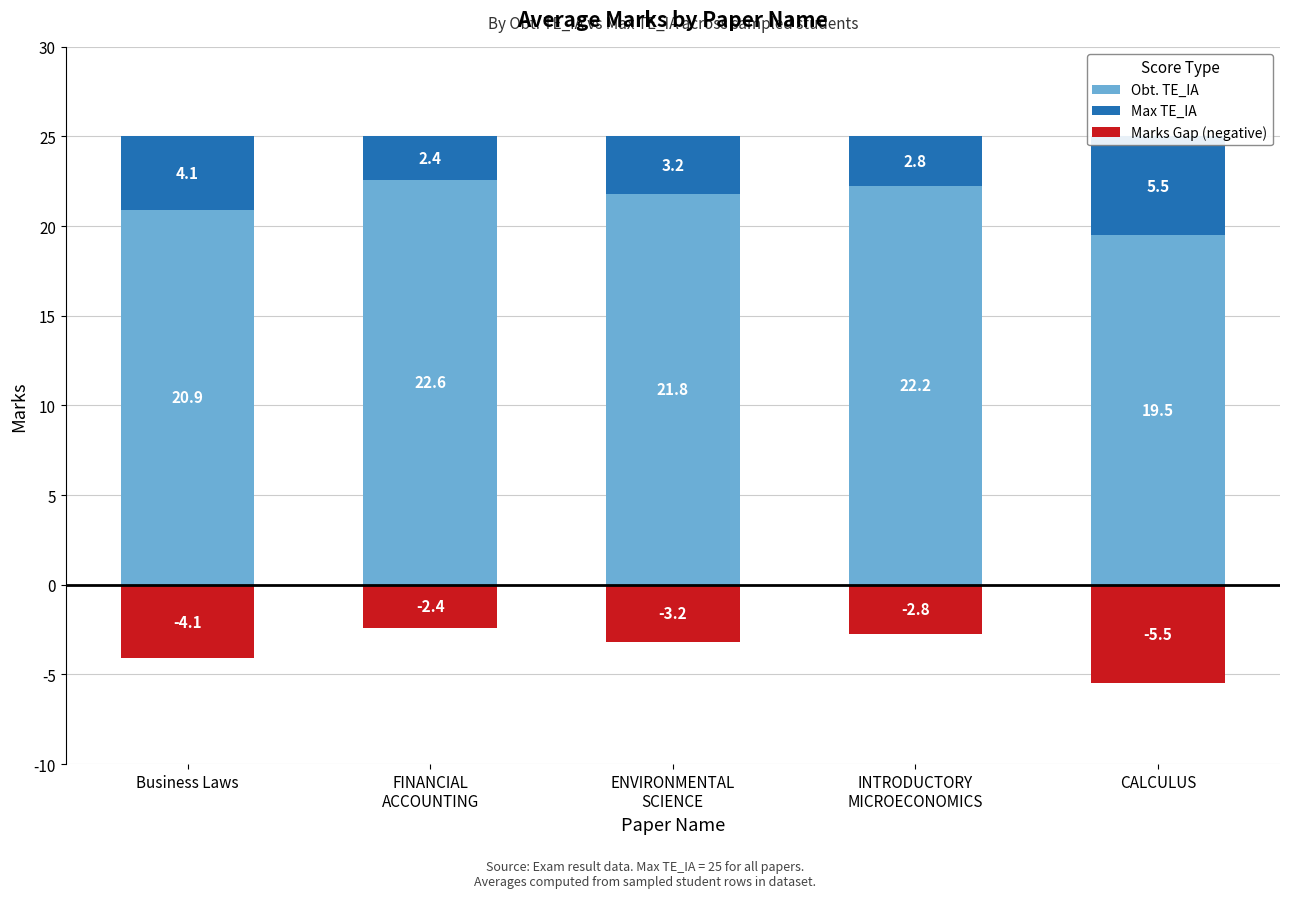

At how many categories does at least one series exceed 2?

5